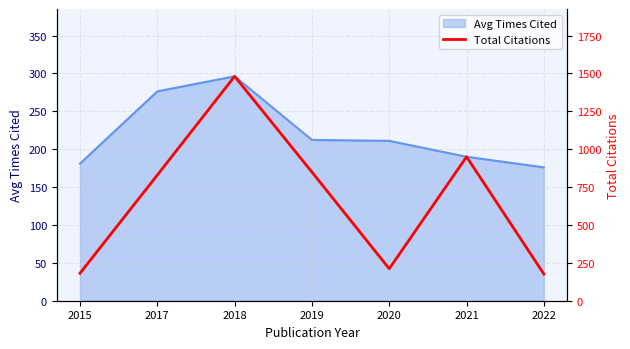

The Avg Times Cited series shows 211.0 at 2020. True or false?

True